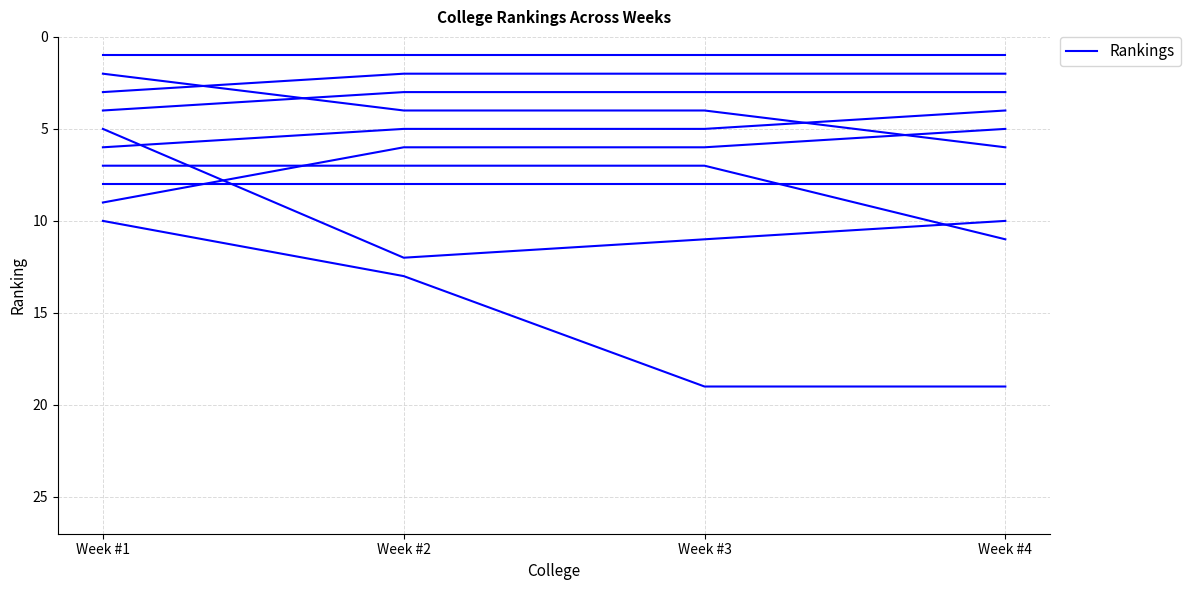

True or false: Week #3 Ranking and Week #4 Ranking cross at least once.

False